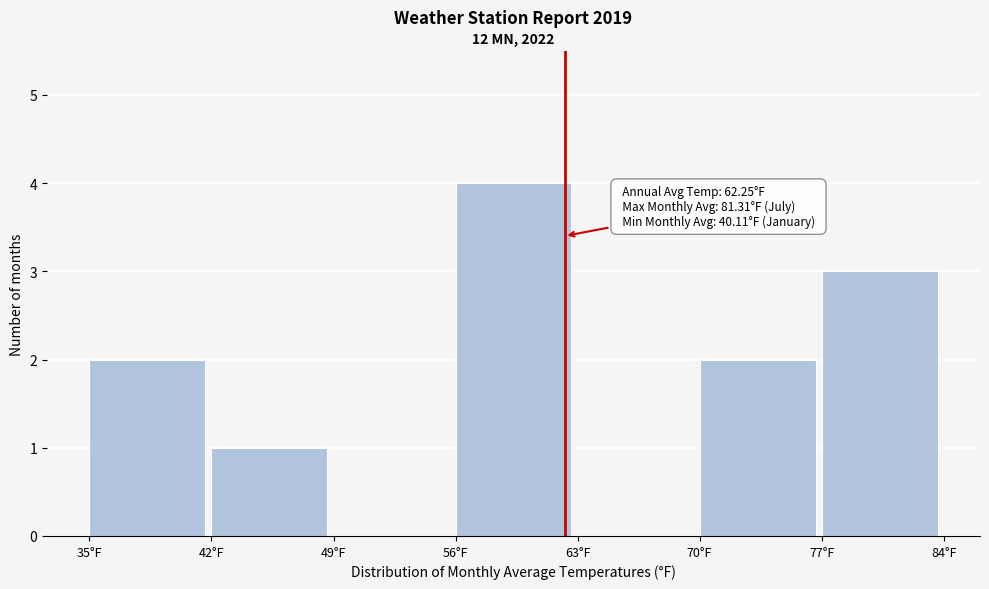

Over which range of the x-axis is the bar tallest?

56 to 63